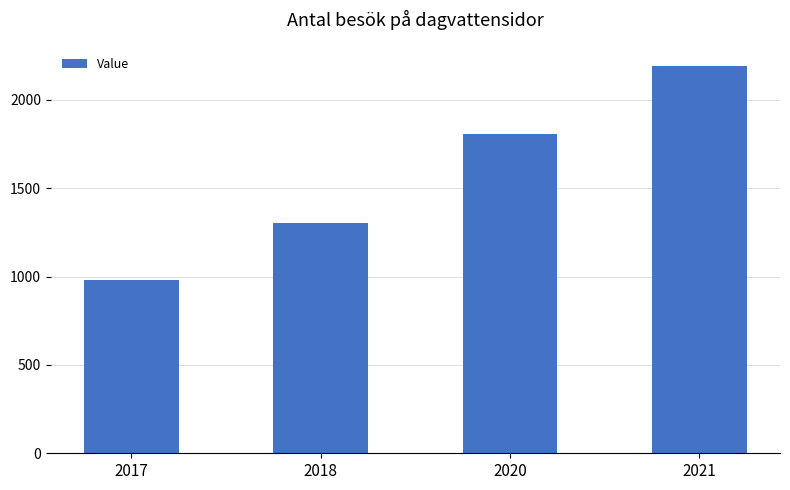

What is the difference between the values at 2020 and 2017?

830